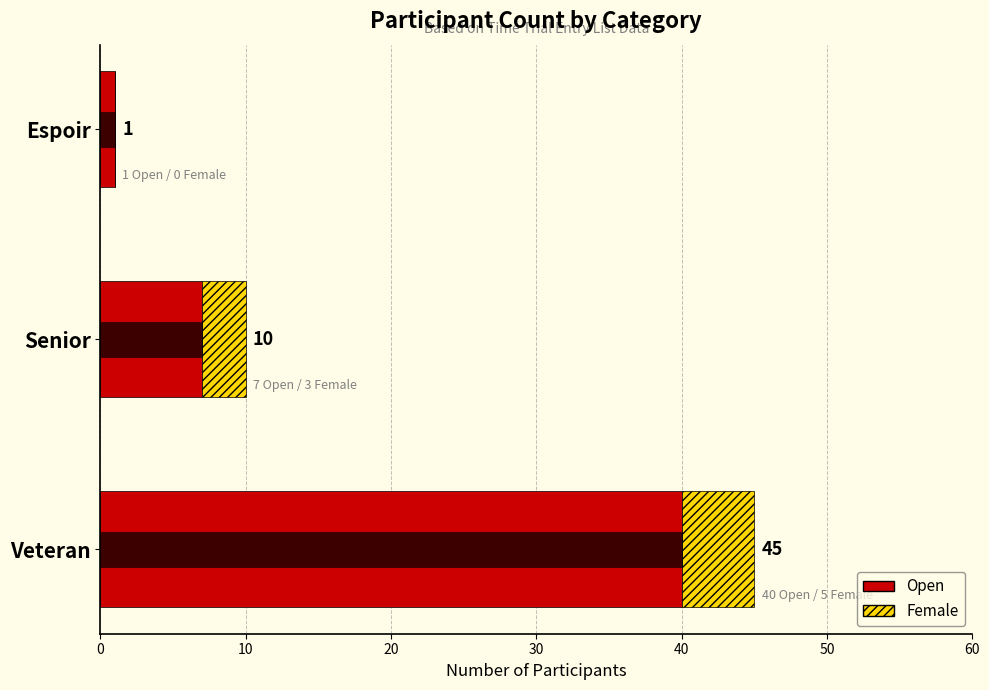

Which series has the largest range (max minus min)?

Open